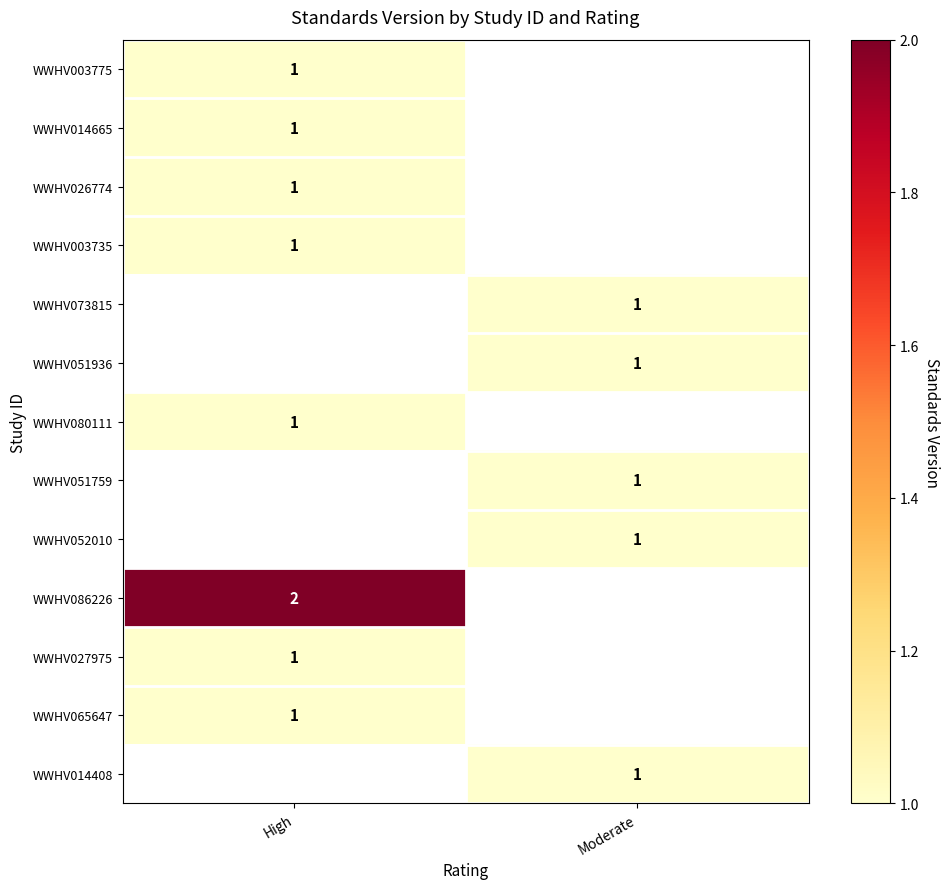

Is it true that WWHV080111 equals 1 at High?

True